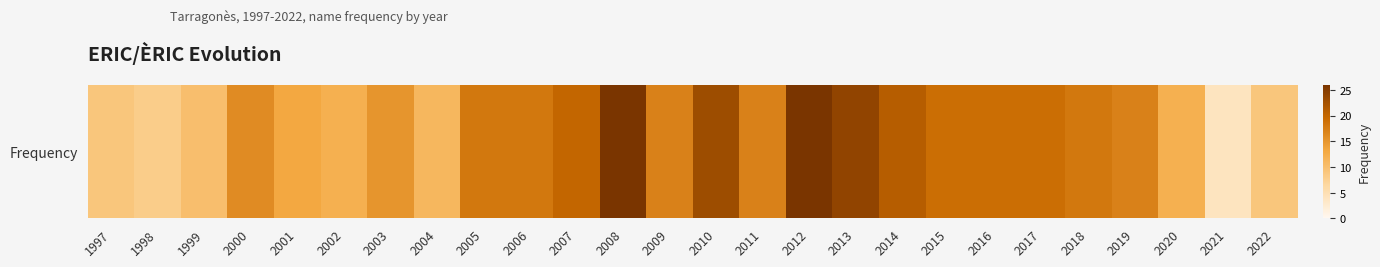

What is the approximate value at 2019, to the nearest 10?

20